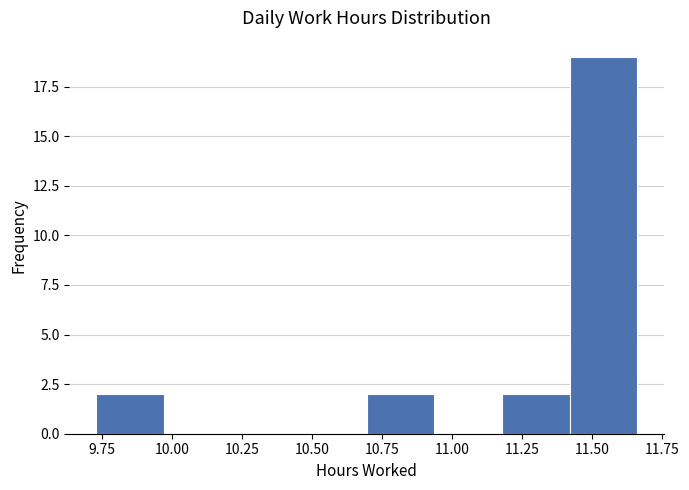

Which range on the x-axis has the tallest bar?

11.40 to 11.65